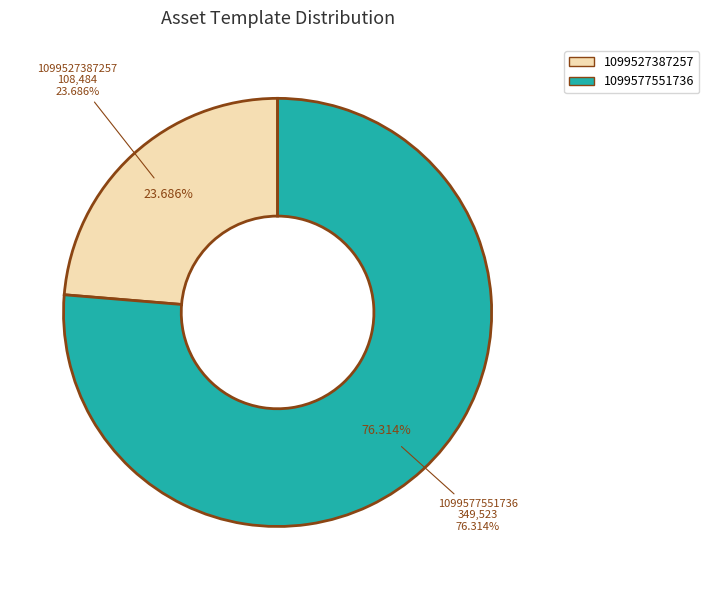

What percentage is the 1099577551736 slice, to the nearest percent?

76%